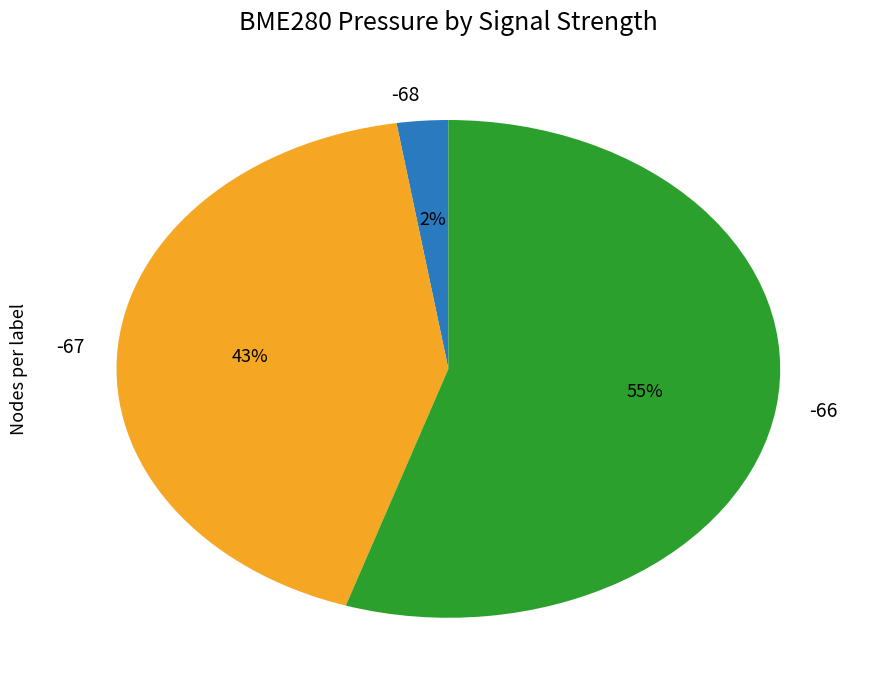

Does any single category account for the majority?

Yes